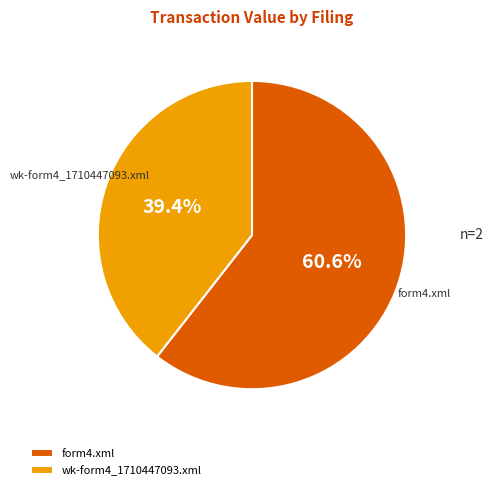

What is the smallest slice in the pie chart?

wk-form4_1710447093.xml